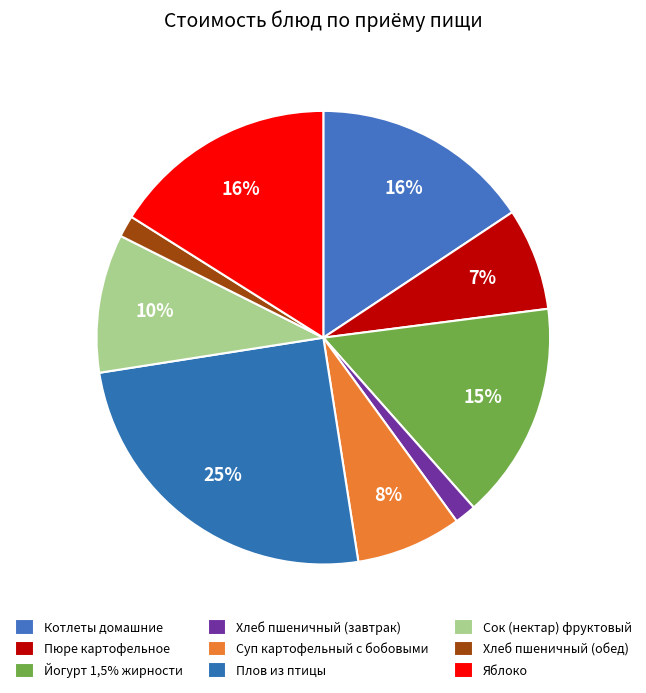

How many segments does this pie chart have?

9